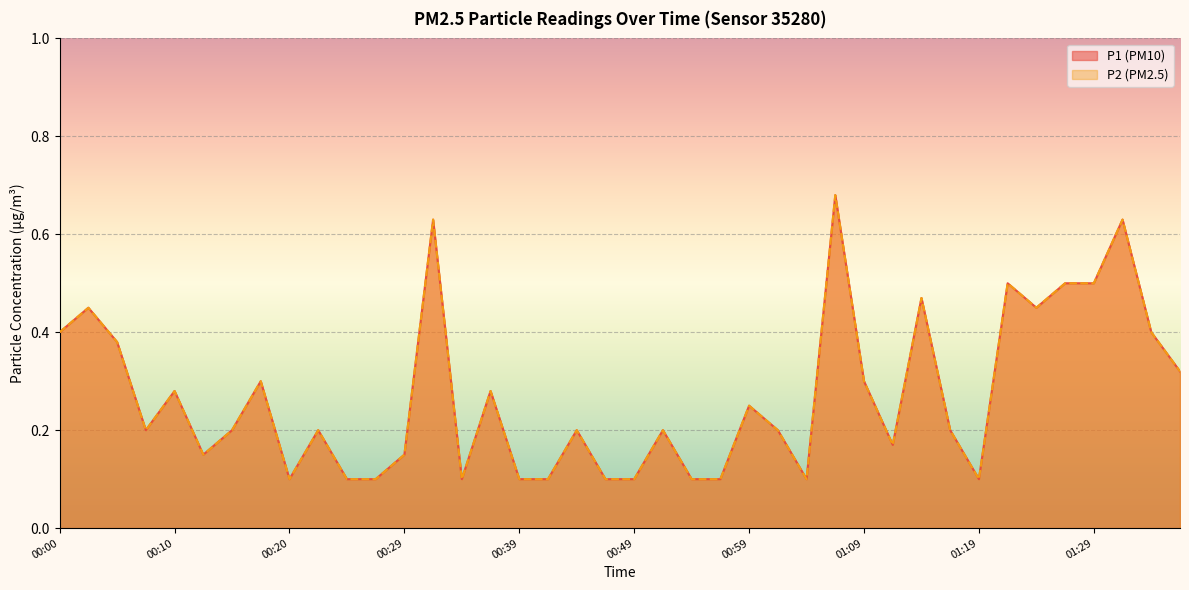

Rank the series by their maximum value, from lowest to highest.

P1, P2